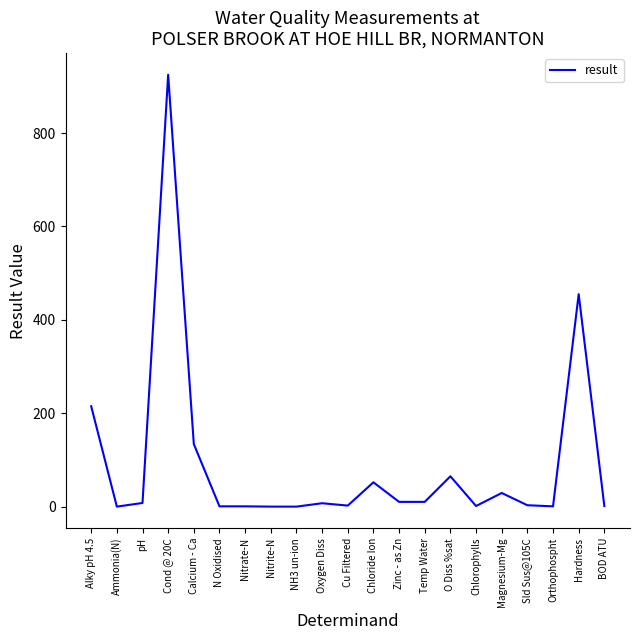

What is the greatest value displayed?

925.0